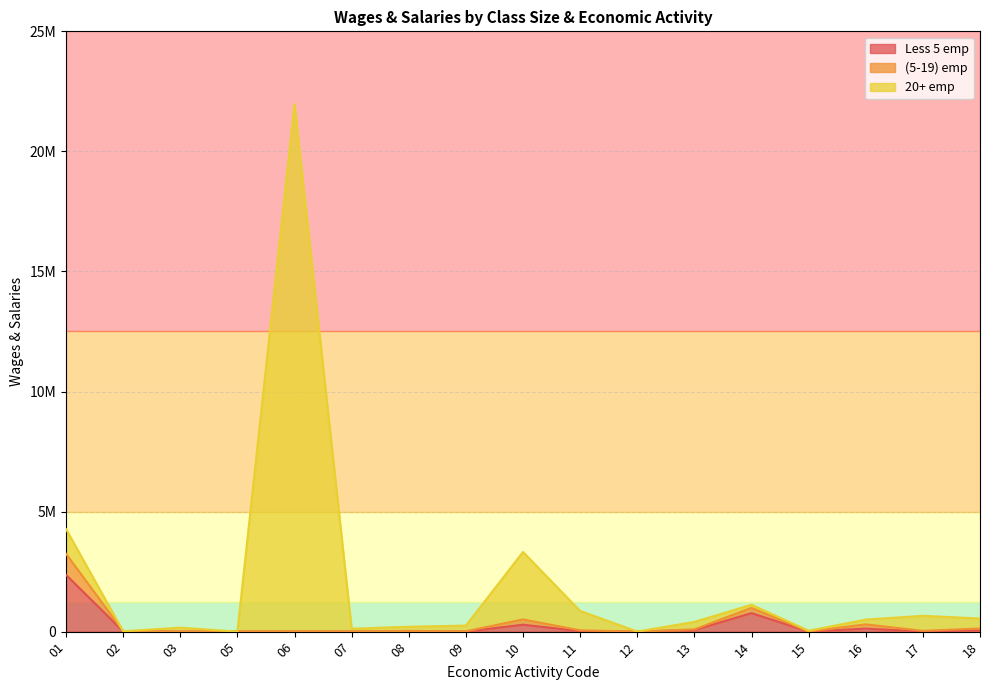

Does the chart have visible grid lines?

Yes